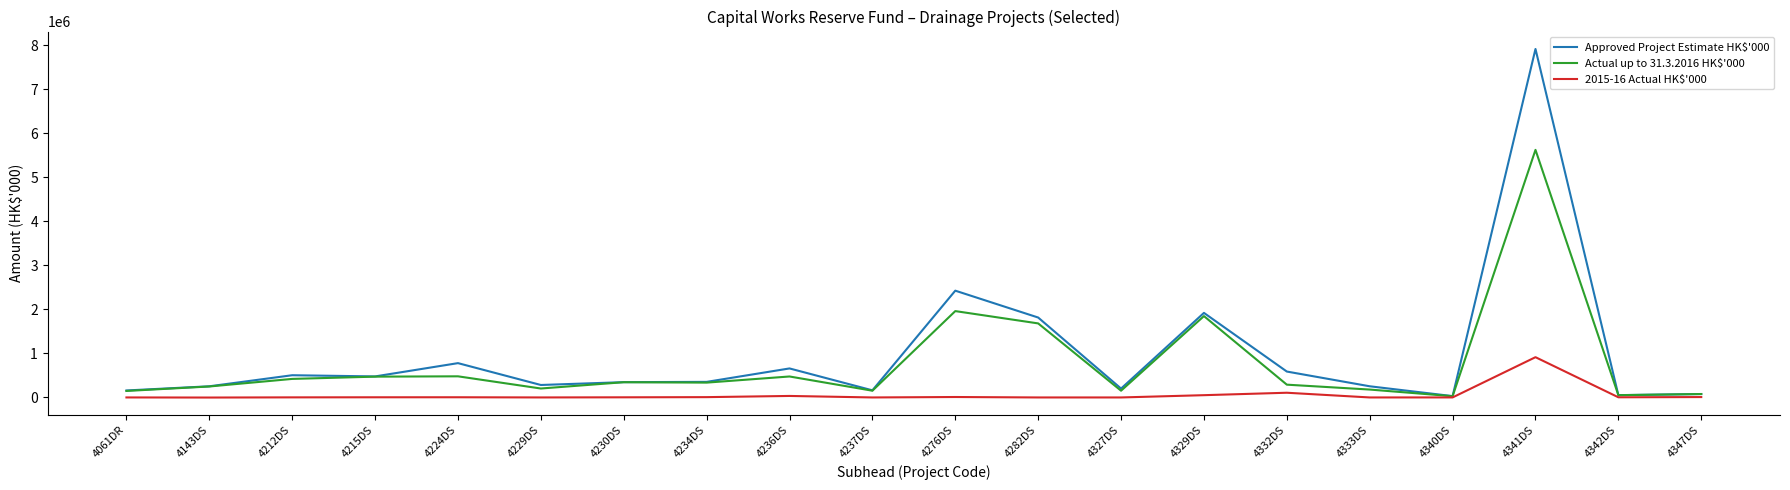

The value of Actual up to 31.3.2016 HK$'000 at 4282DS is 1681469. True or false?

True